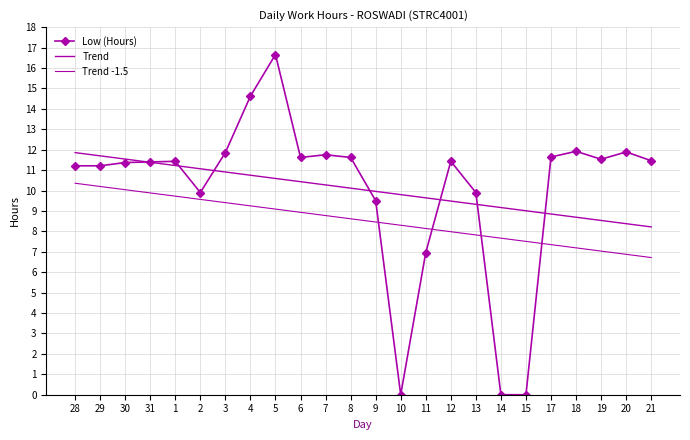

Which series has the largest total across all categories?

Low (Hours)